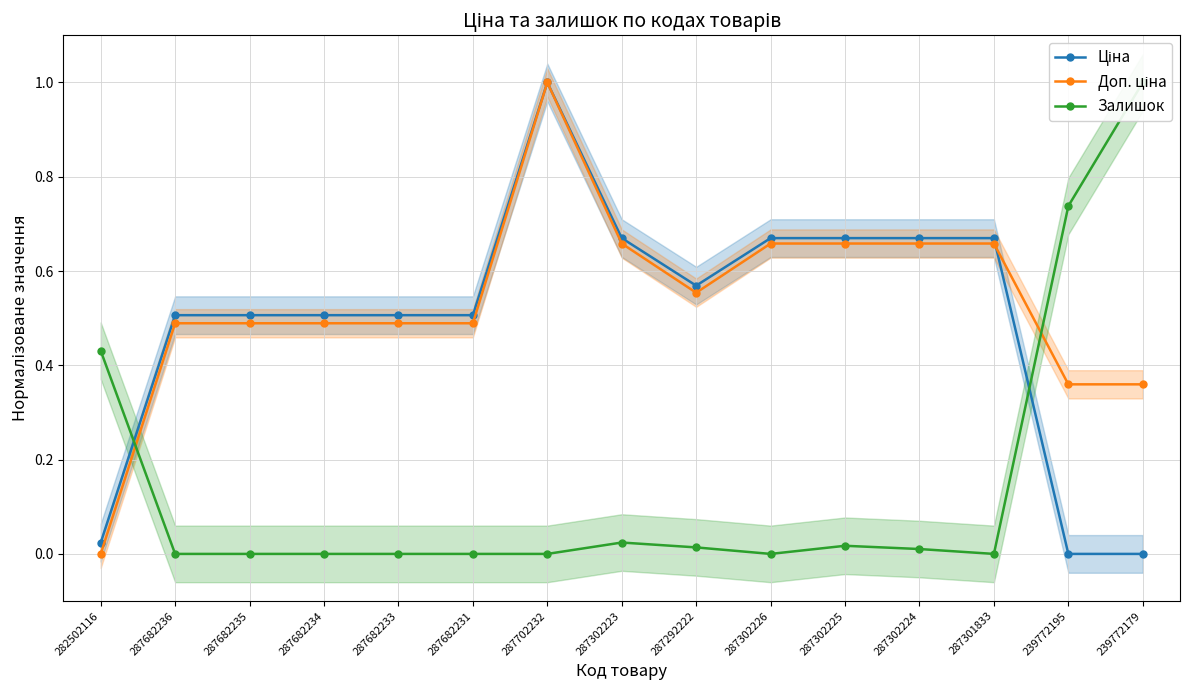

What is the difference between the second highest and second lowest values in the Доп. ціна series?

0.3